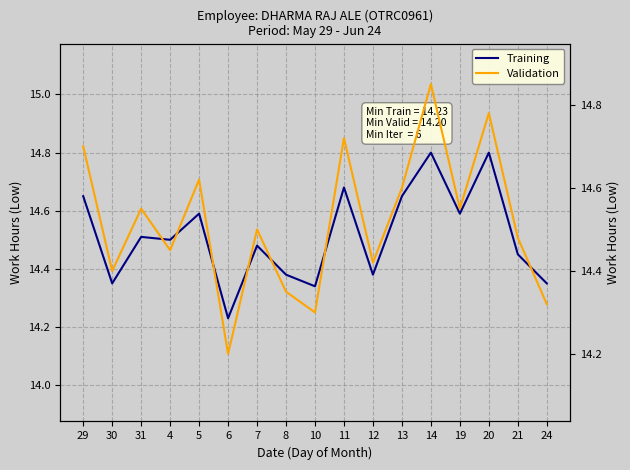

What position from the right is 30?

16